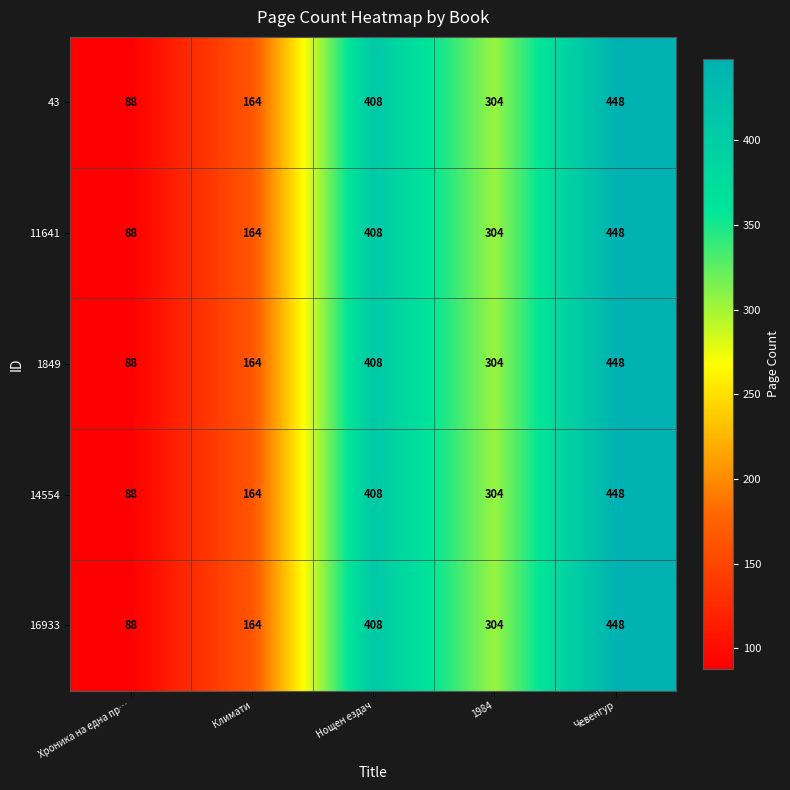

Rank the categories by 11641 value from highest to lowest.

Чевенгур, Нощен ездач, 1984, Климати, Хроника на една пр…